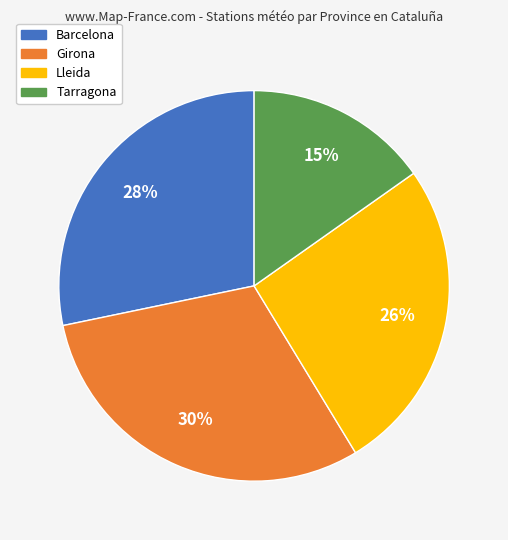

Is it true that Tarragona is 15% of the pie?

True